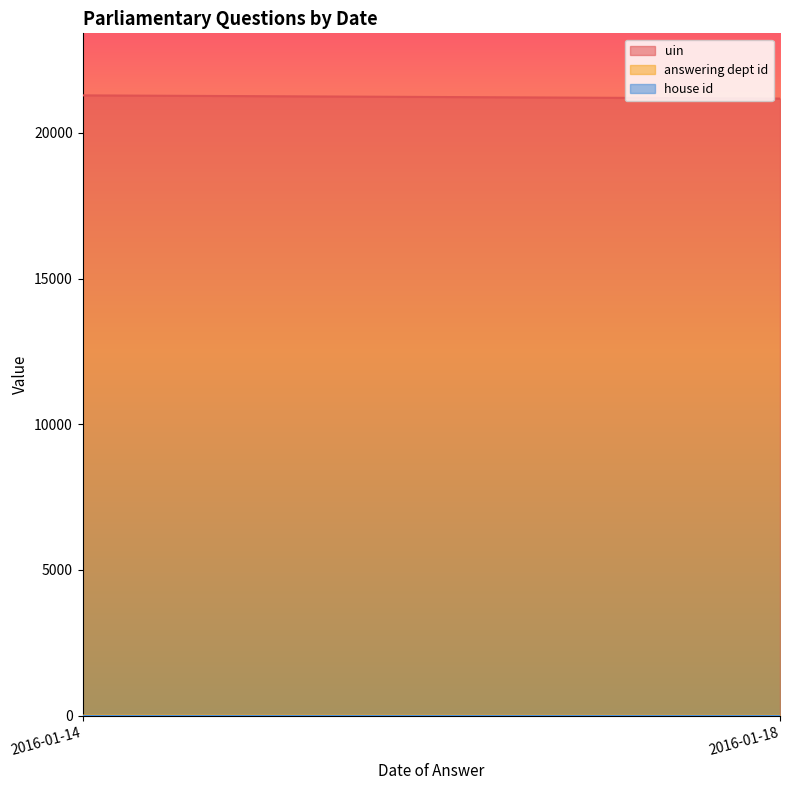

The uin series shows 14942 at 2016-01-14. True or false?

False